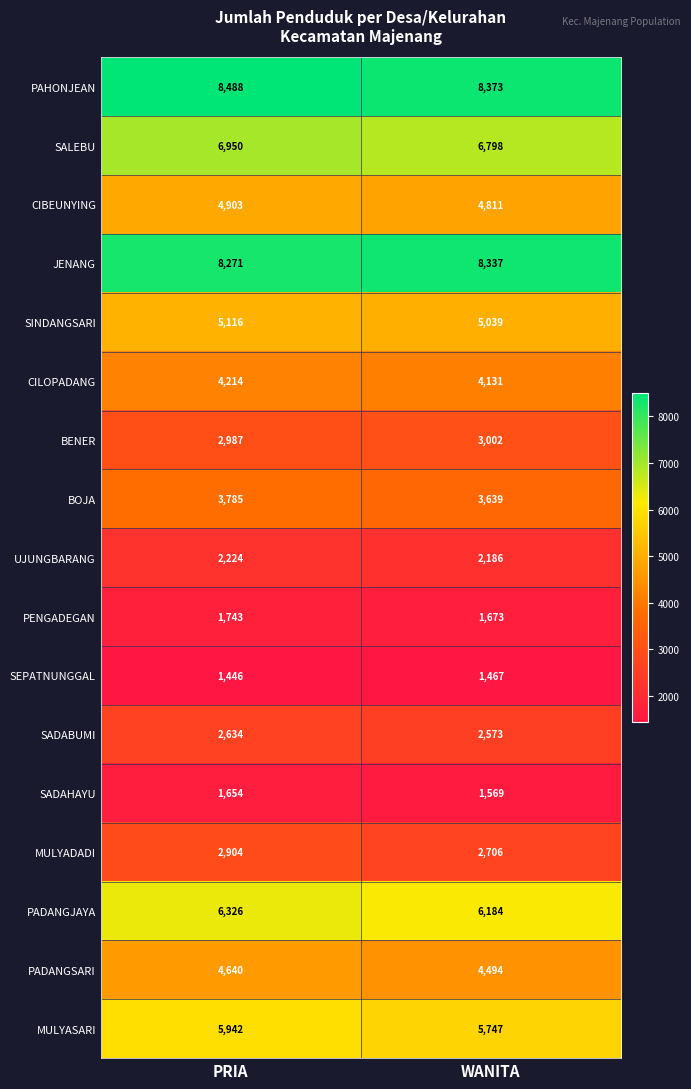

Is it true that UJUNGBARANG equals 2186 at WANITA?

True